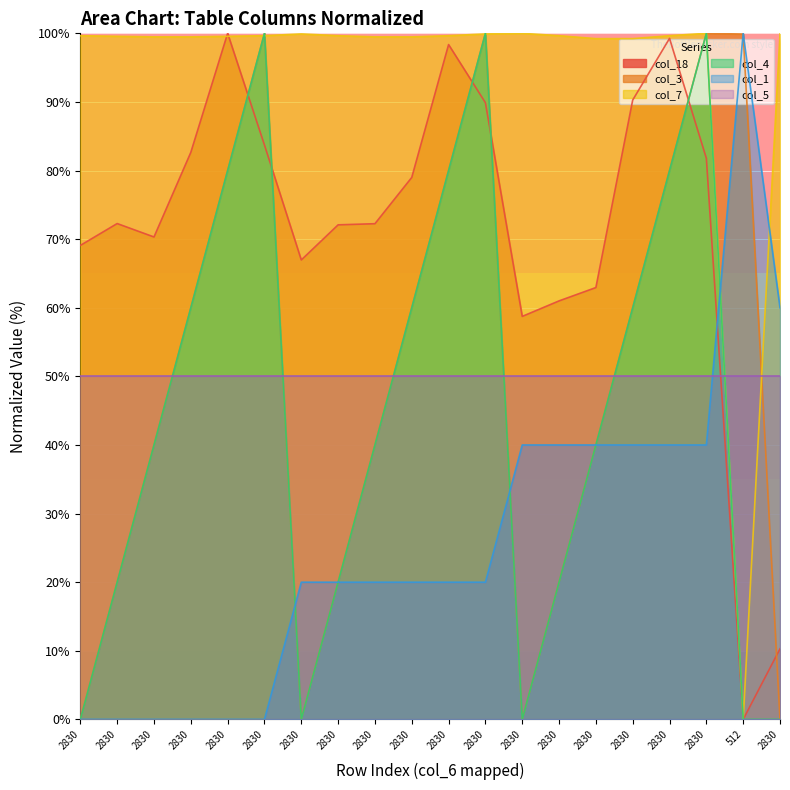

The value of col_3 at 2830 is 60.4. True or false?

False